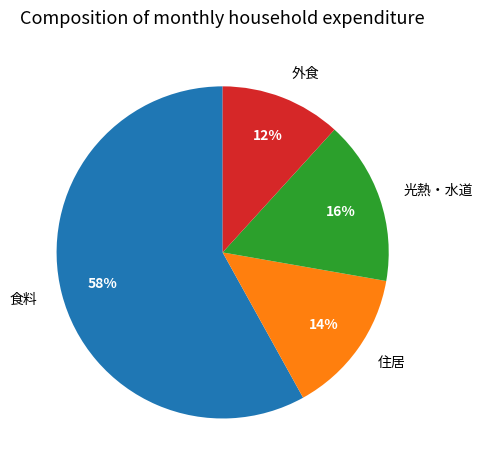

Combined, do 外食 and 光熱・水道 account for over 50%?

No